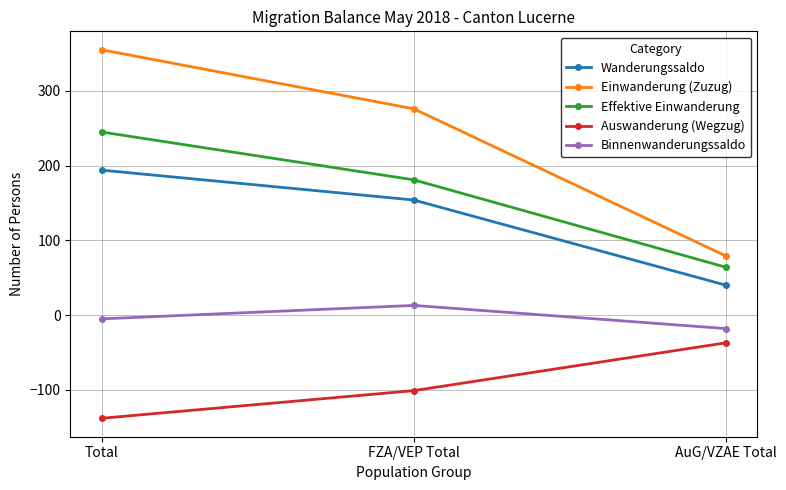

Does the chart display data point markers on the line(s)?

Yes